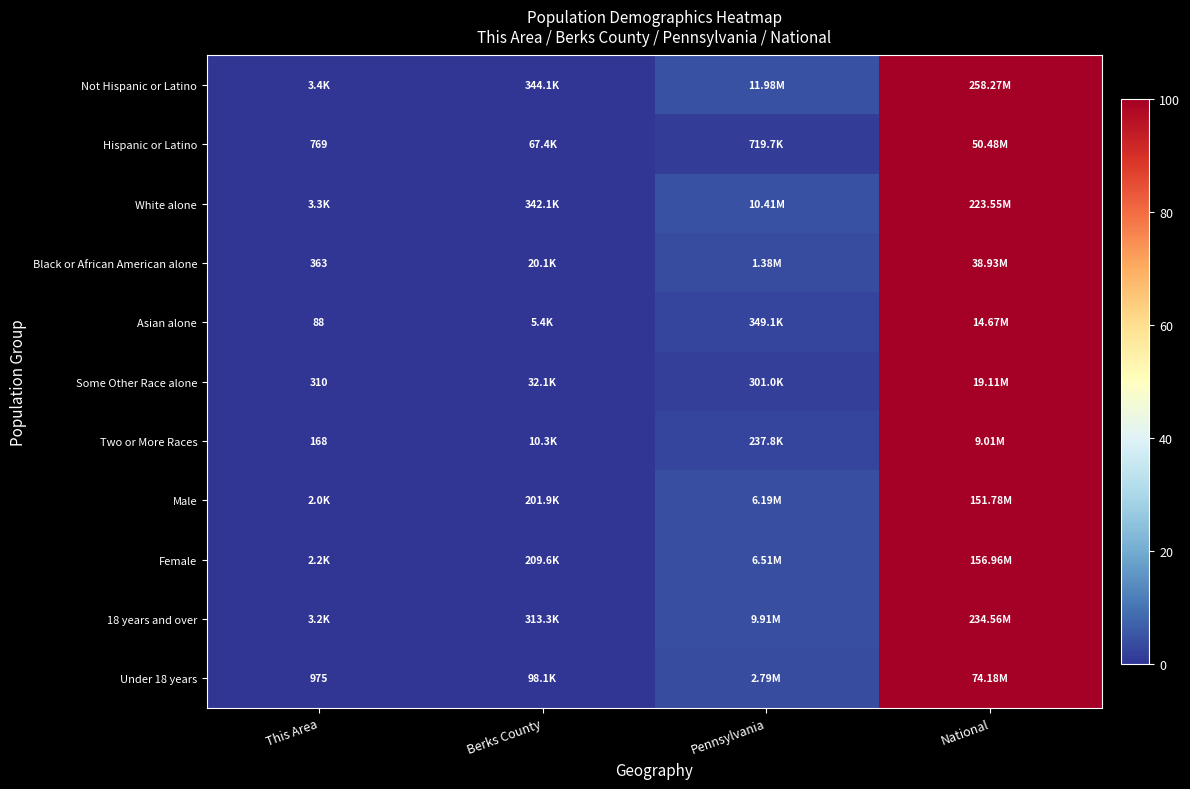

True or false: Not Hispanic or Latino has a value of 32.8 at National.

False